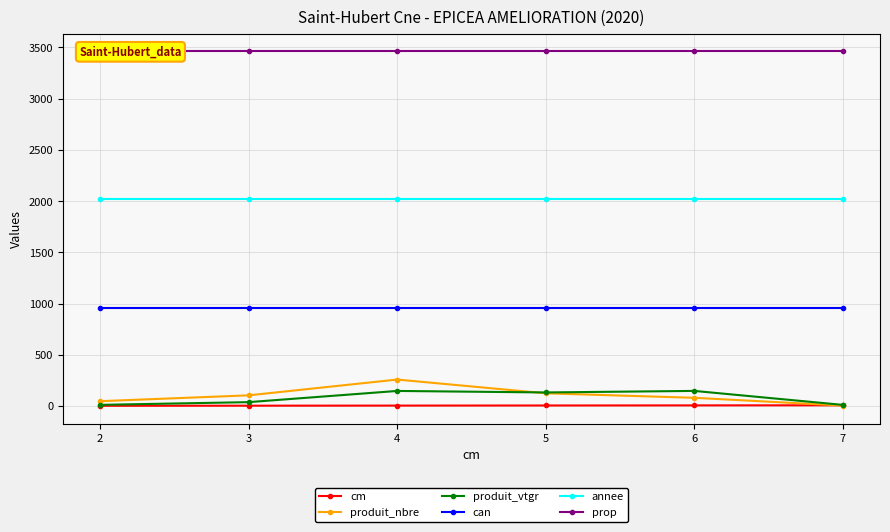

Read the can value at 5.

953.0